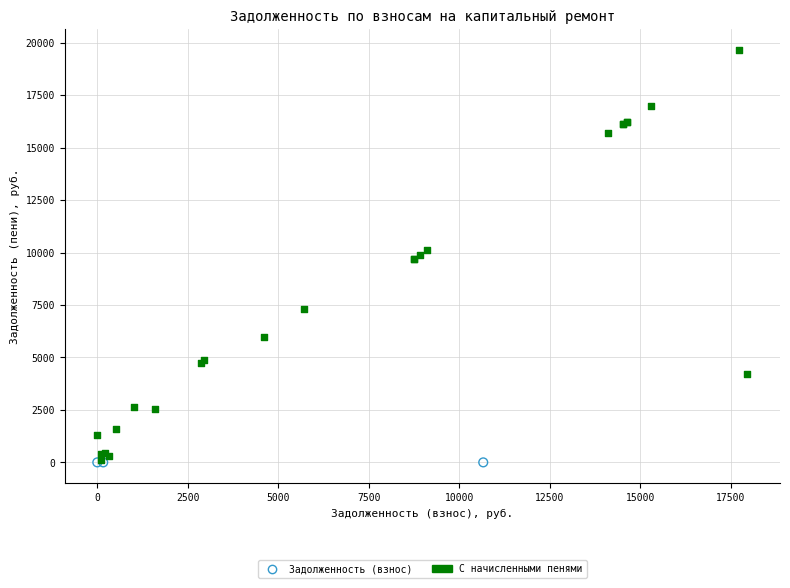

Which series contains the highest Y value?

С начисленными пенями